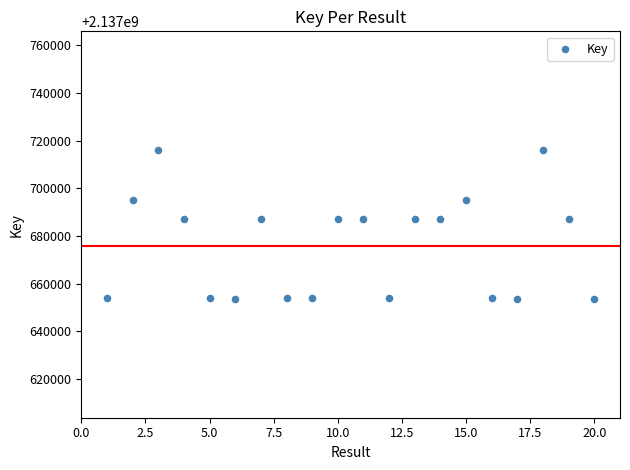

What is the range of X values (max minus min)?

19